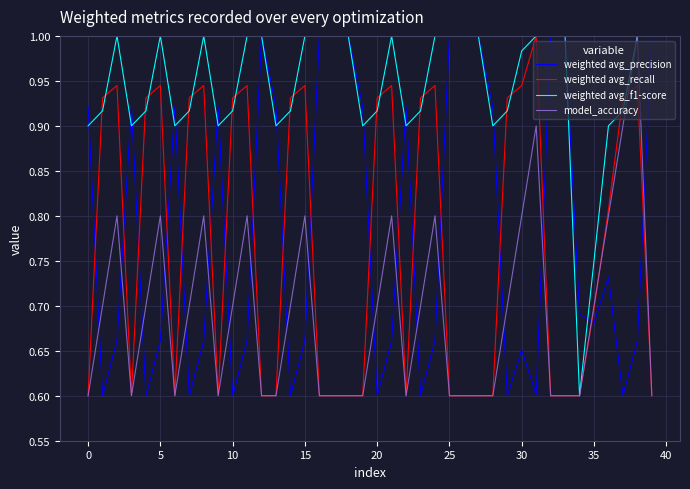

What is the smallest value displayed?

0.6